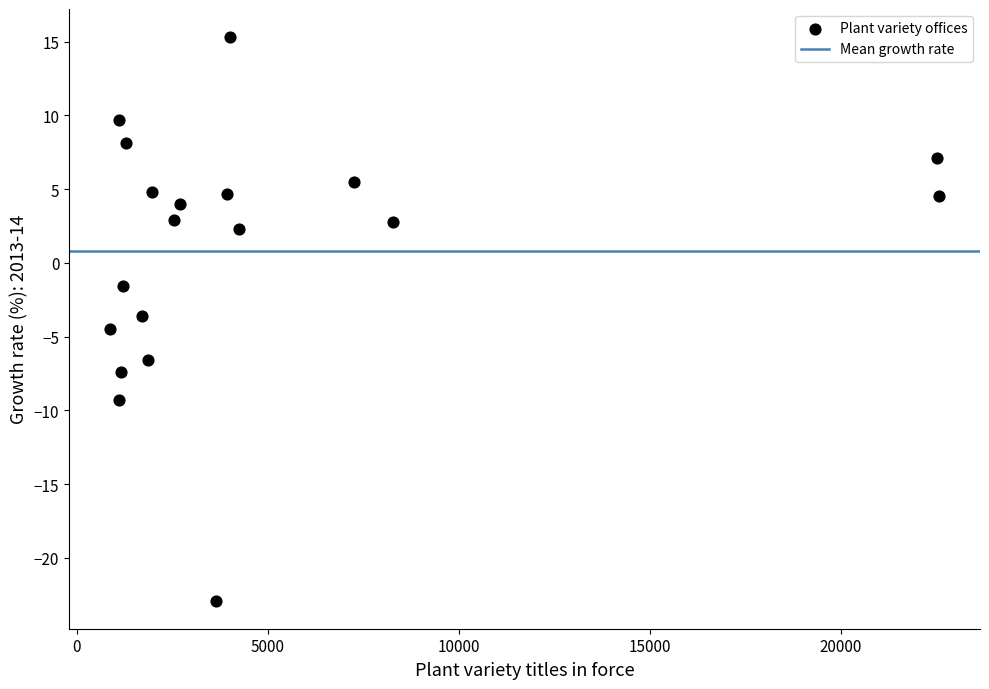

What is the range of X values (max minus min)?

21675.0